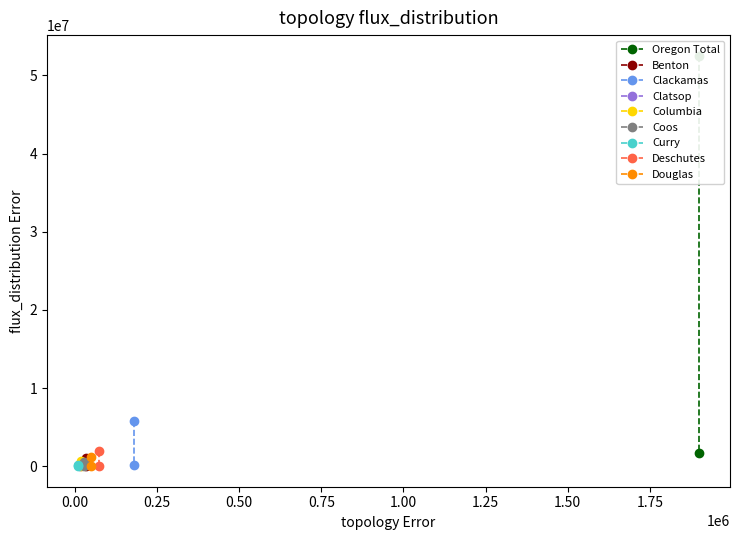

At how many categories does at least one series exceed 9922526?

1